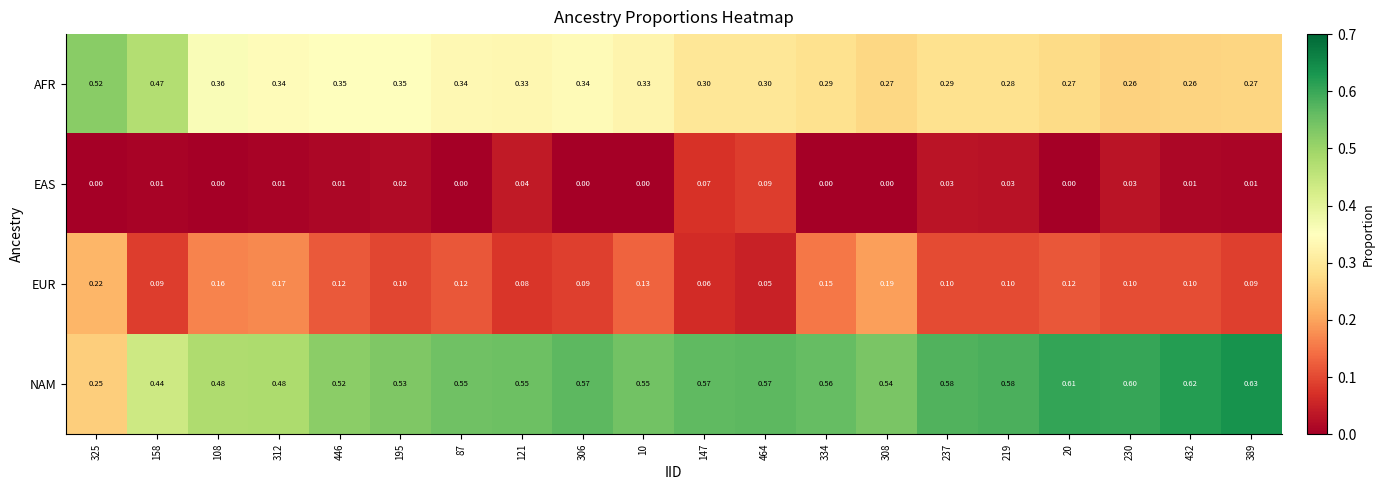

Between 108 and 20, which series saw the biggest shift?

NAM